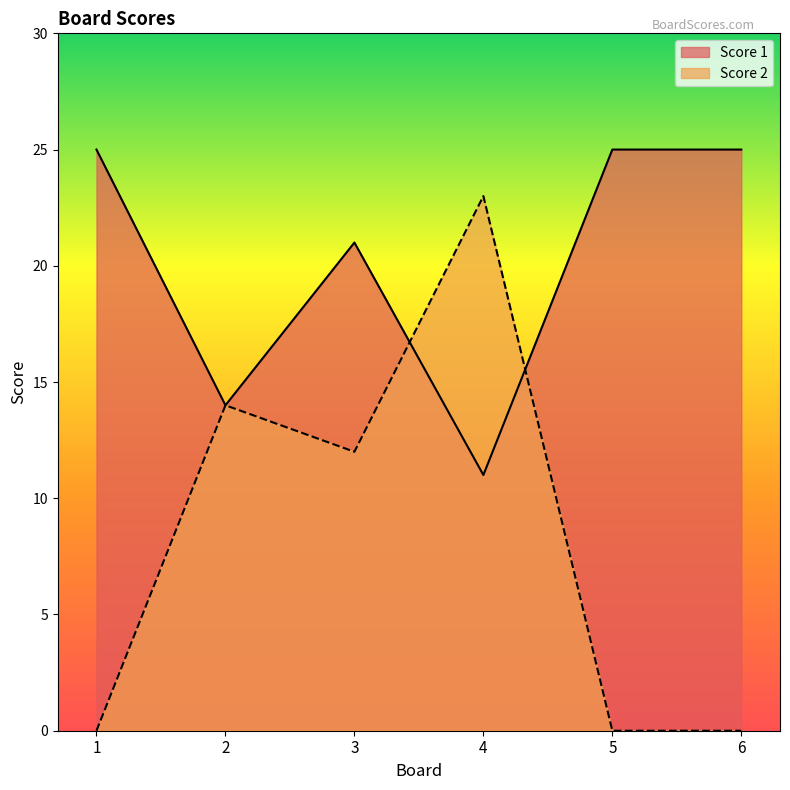

Does the chart have visible grid lines?

No